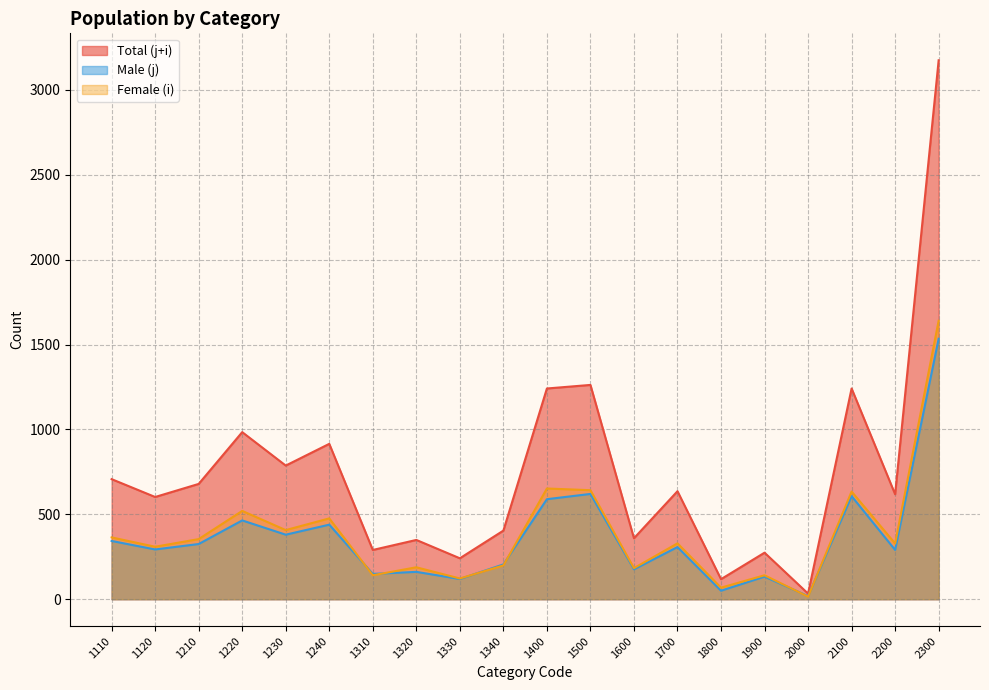

Which series has the widest spread of values?

Total (j+i)